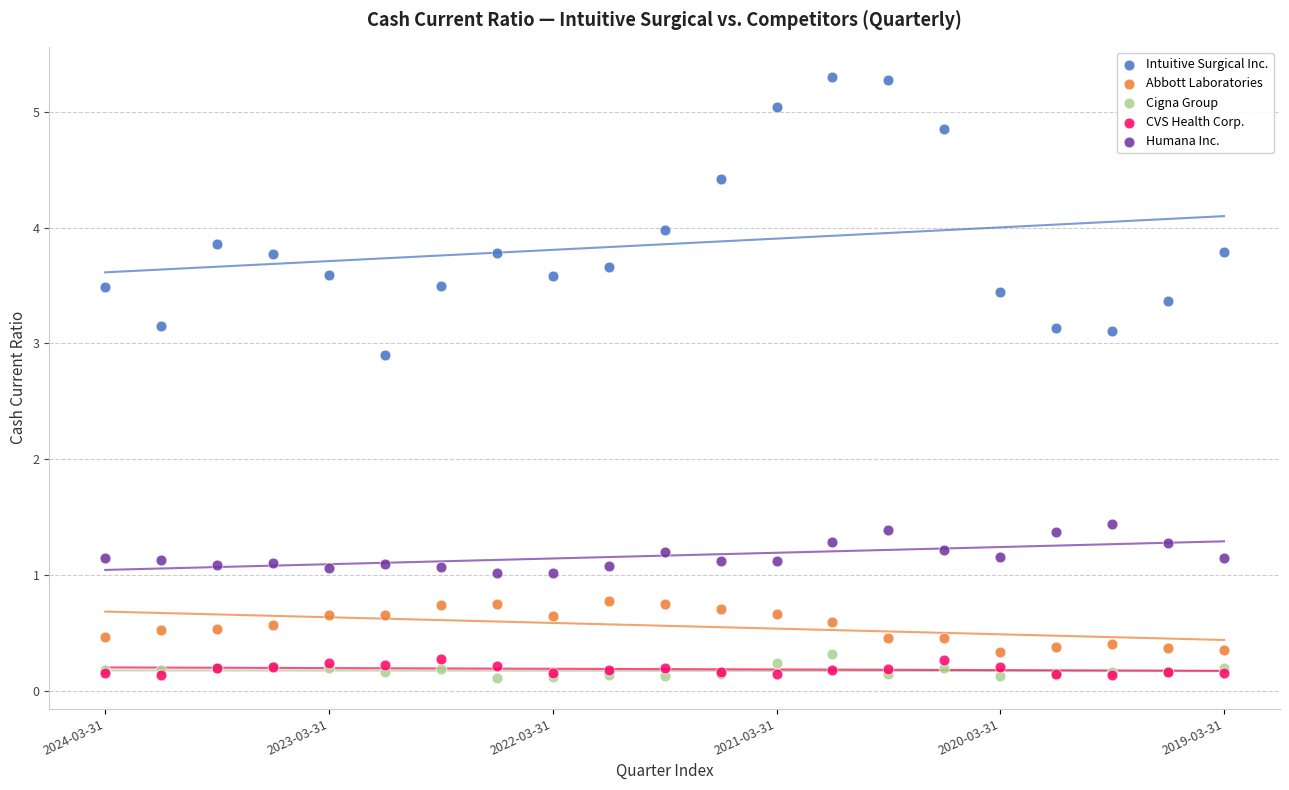

Which series reaches the maximum Y coordinate?

Intuitive Surgical Inc.